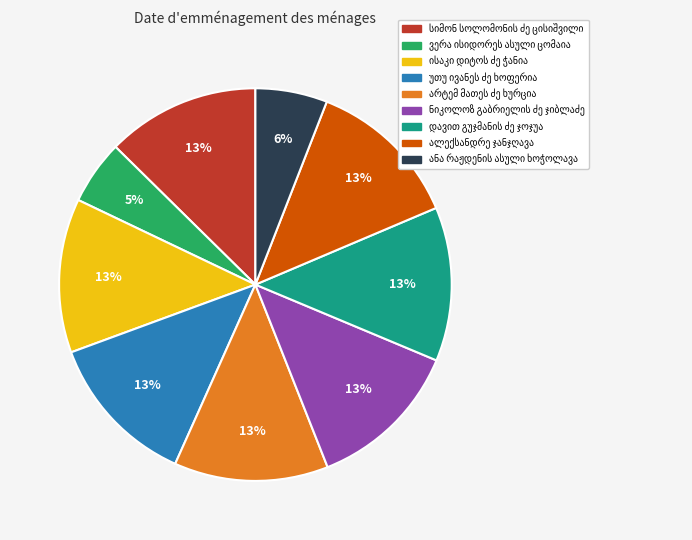

Is there a majority slice in this chart?

No